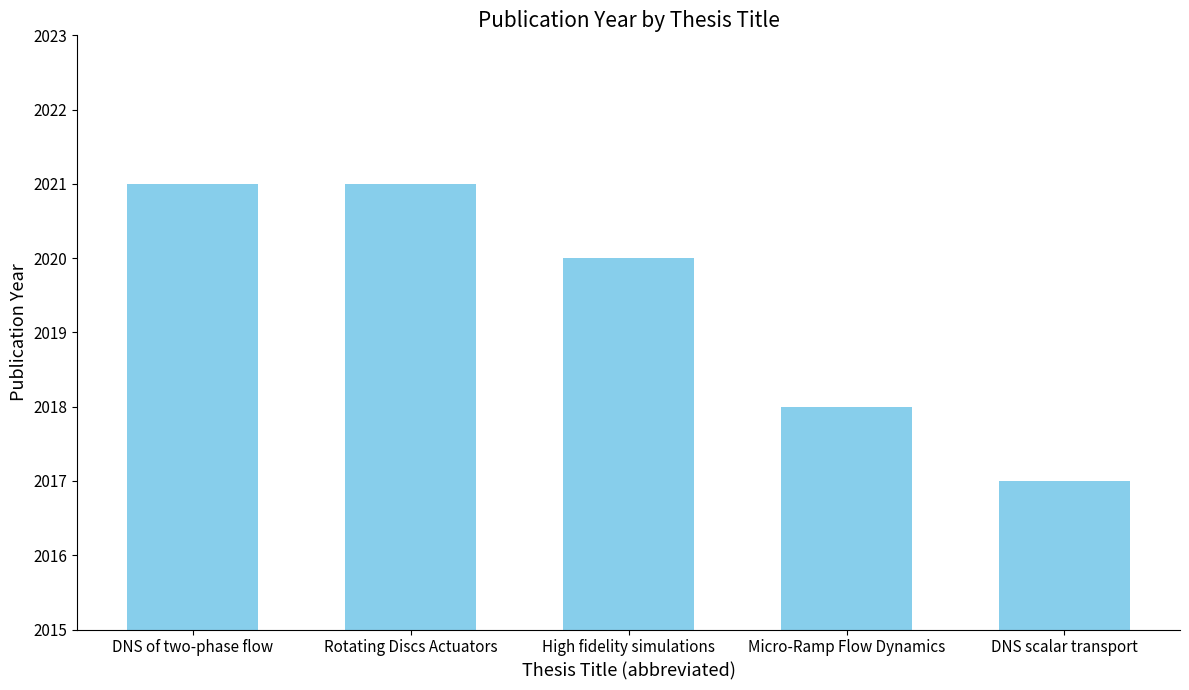

Does the chart contain any negative values?

No